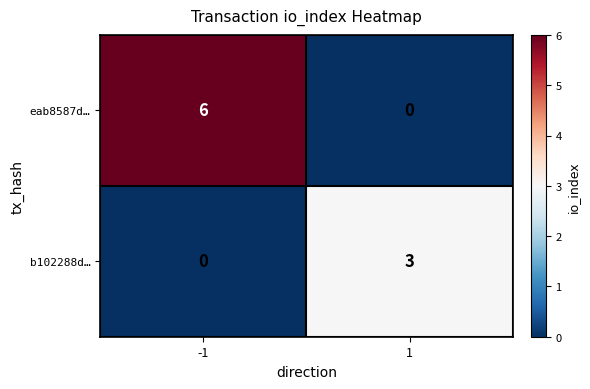

Which series has the largest range (max minus min)?

eab8587d…